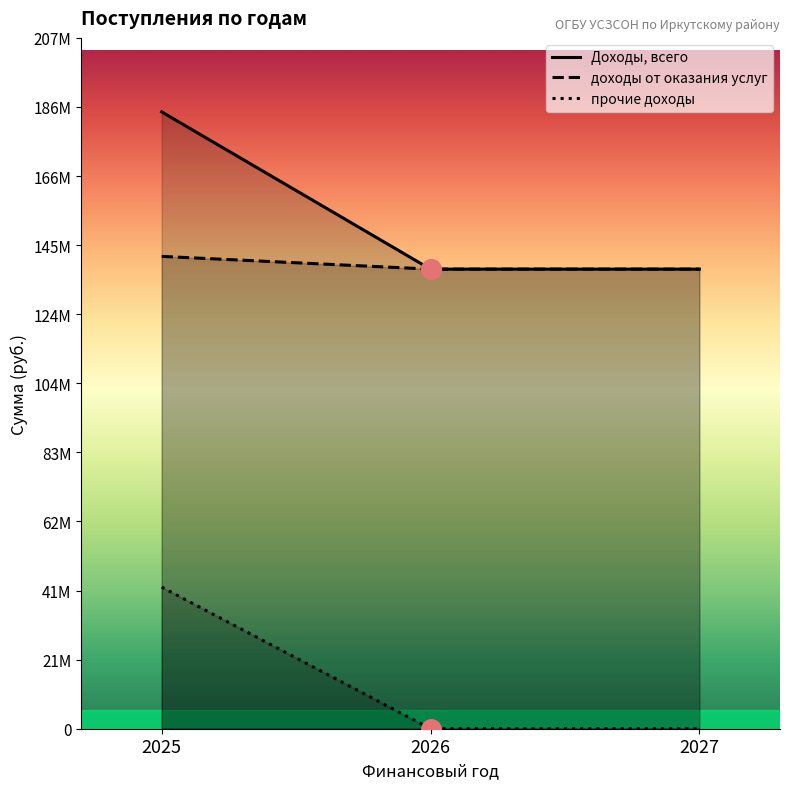

Rank the series at 2025 from highest to lowest value.

Доходы, всего, доходы от оказания услуг, прочие доходы